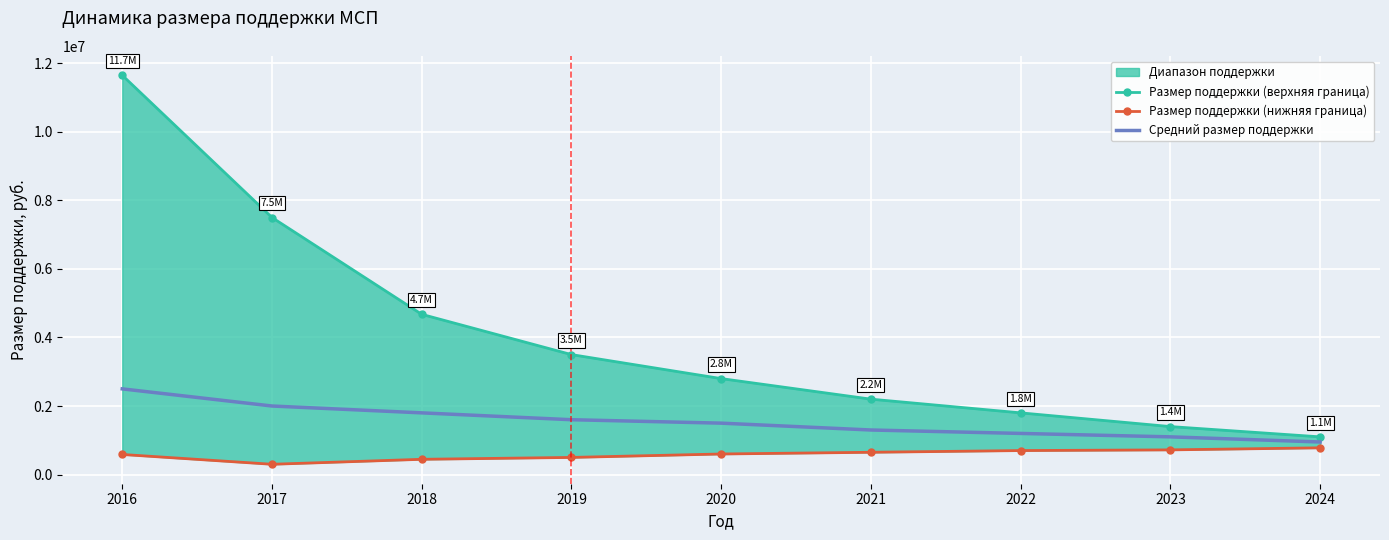

At how many categories does at least one series exceed 9799472?

1